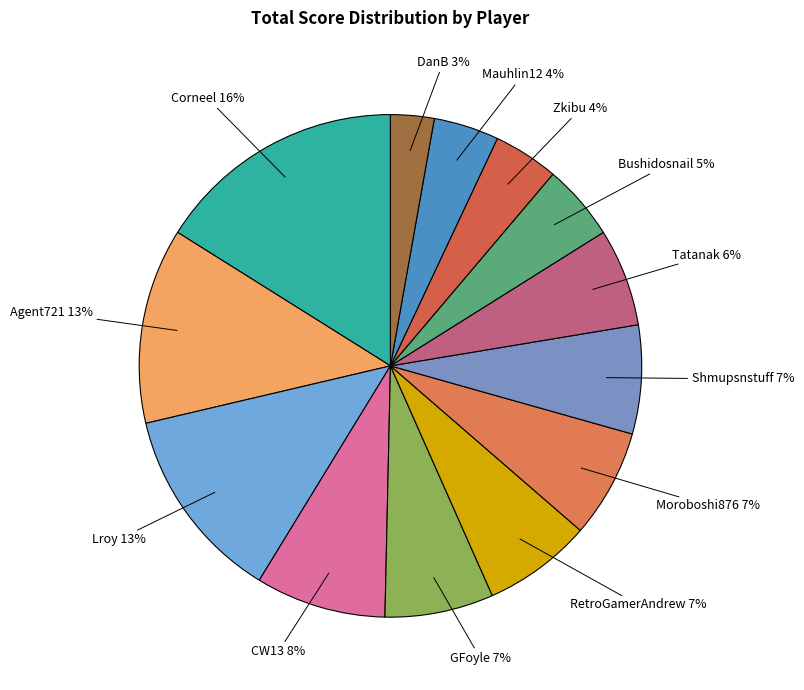

Which slice is the largest?

Corneel